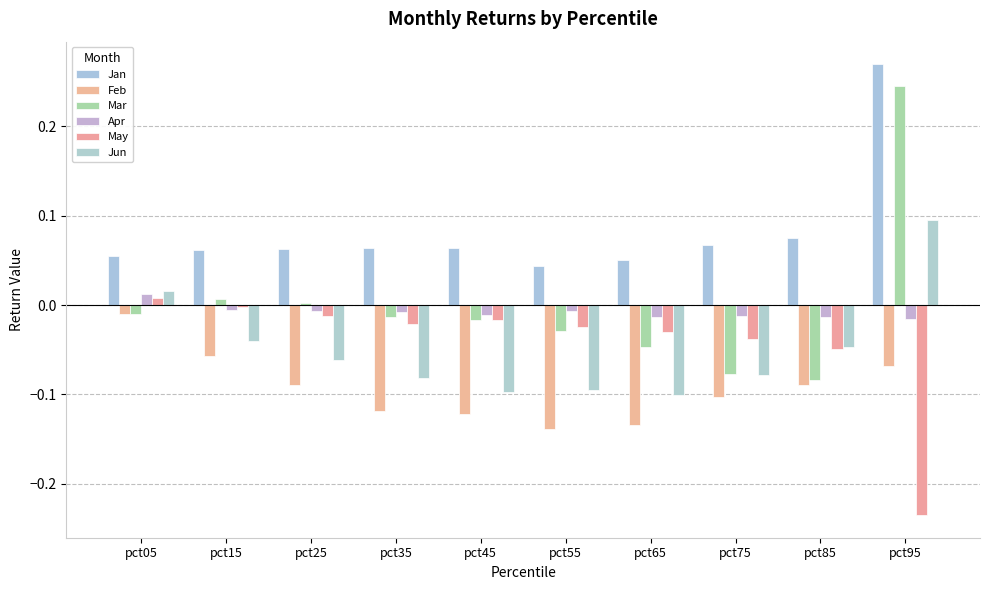

What value does the Mar series have at pct85?

-0.1